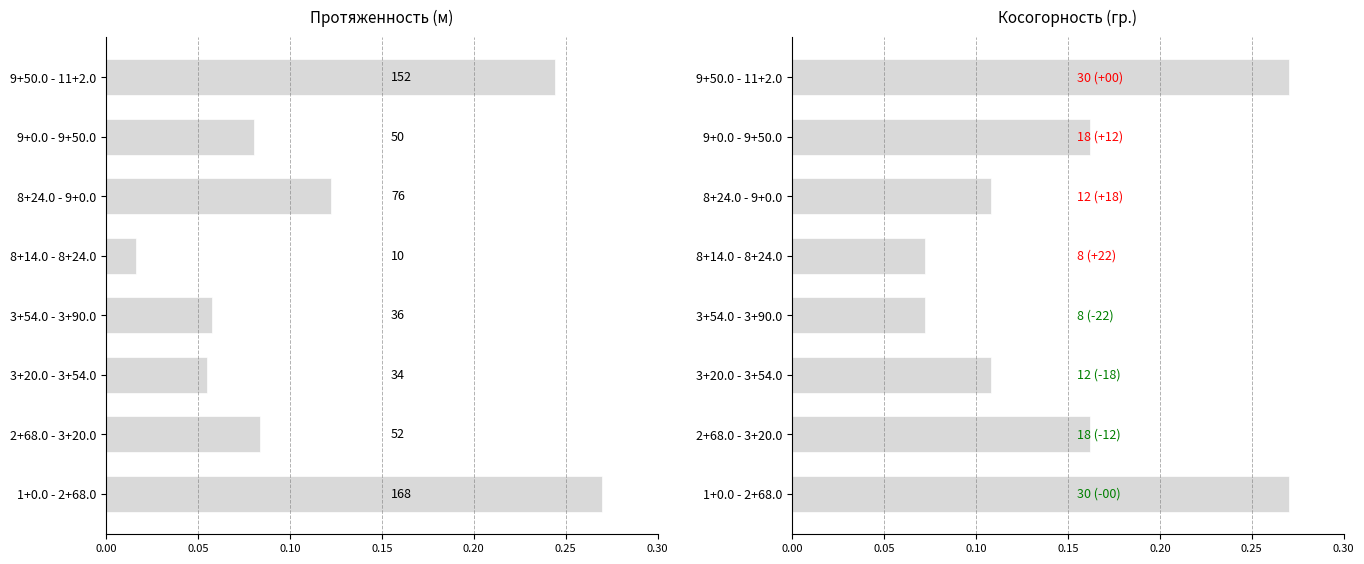

The Косогорность гр. series shows 0.0 at 3+54.0 - 3+90.0. True or false?

False